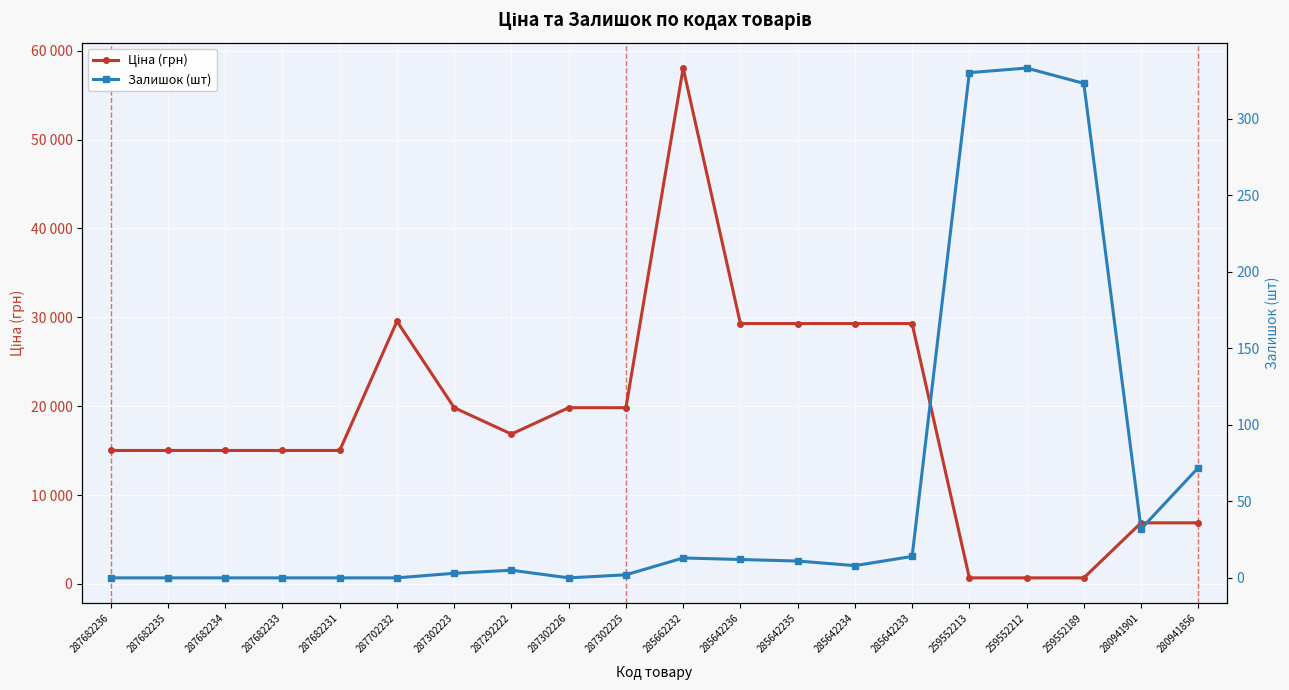

In Ціна (грн), how many points are higher than both neighbors (excluding endpoints)?

2